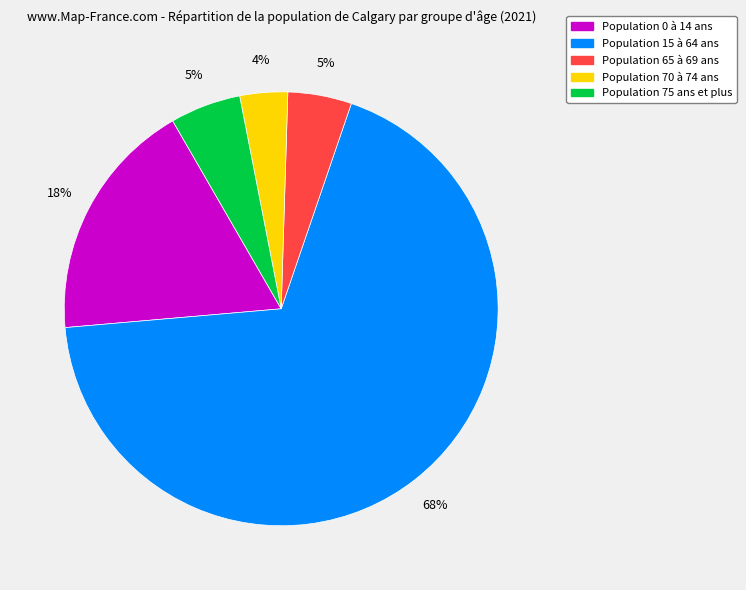

Does any single category account for the majority?

Yes